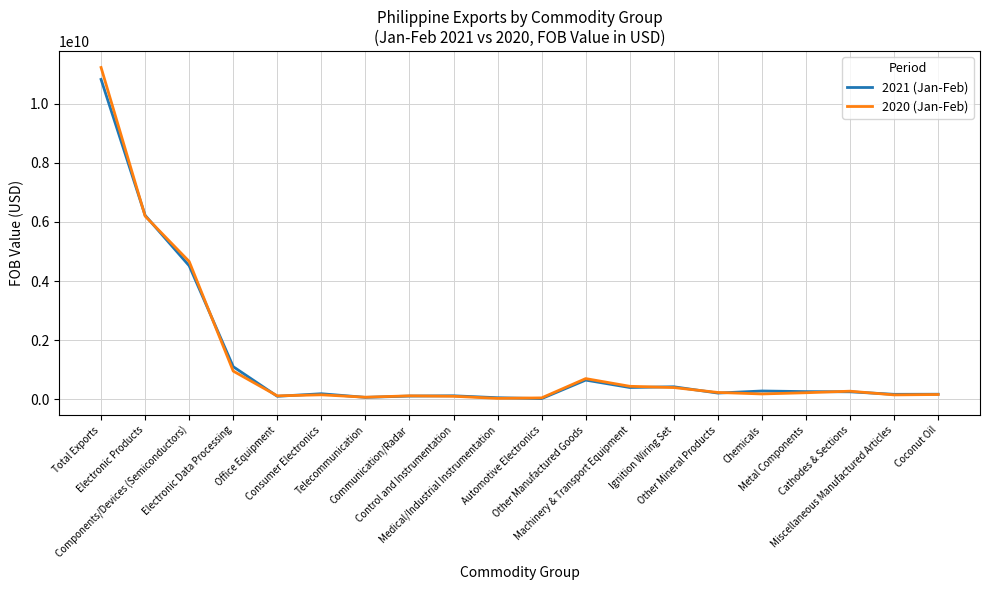

Which series has the widest spread of values?

2020 (Jan-Feb)